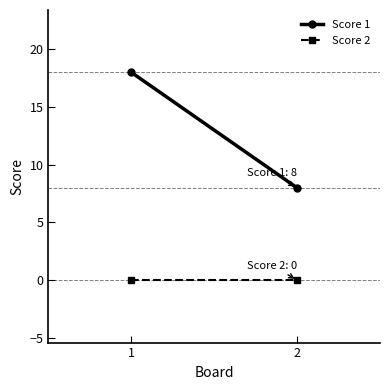

What is the total value across all series at 1?

18